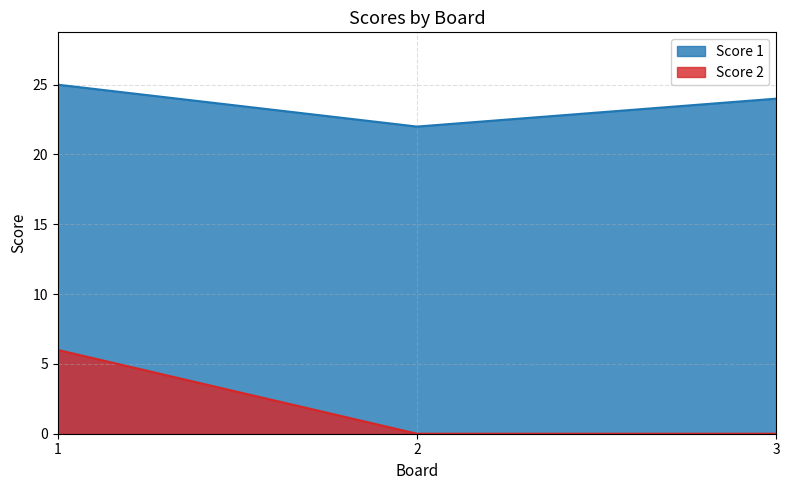

Which category has the lowest value in the Score 1 series?

2